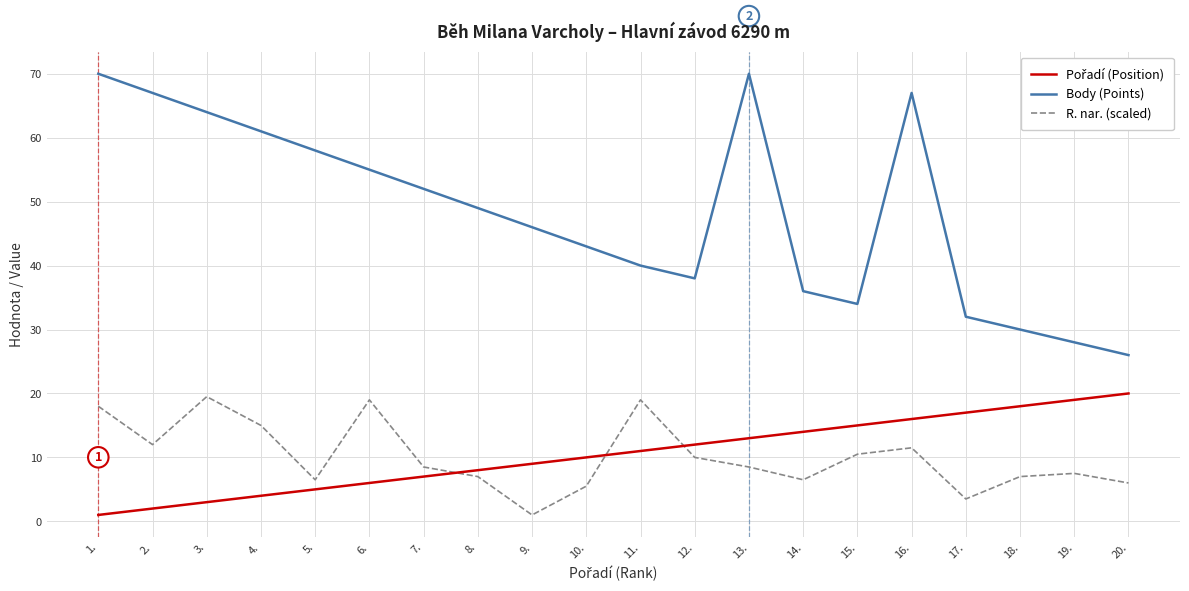

Which series has the largest total across all categories?

Body (Points)